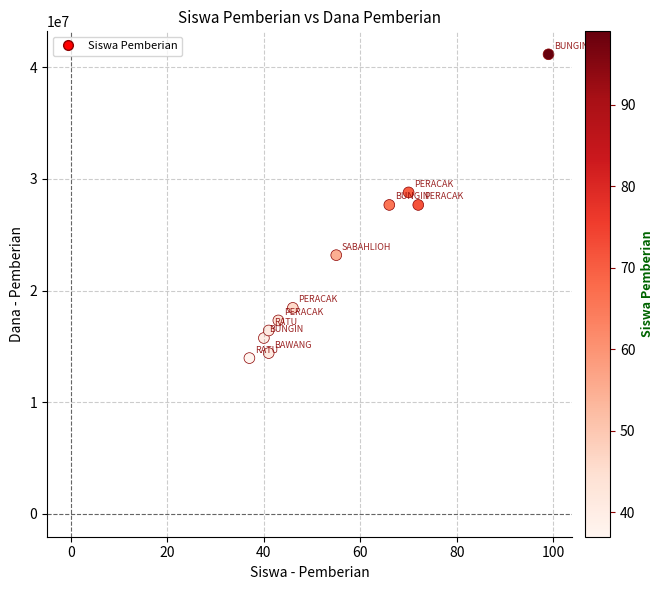

What is the average X value?

55